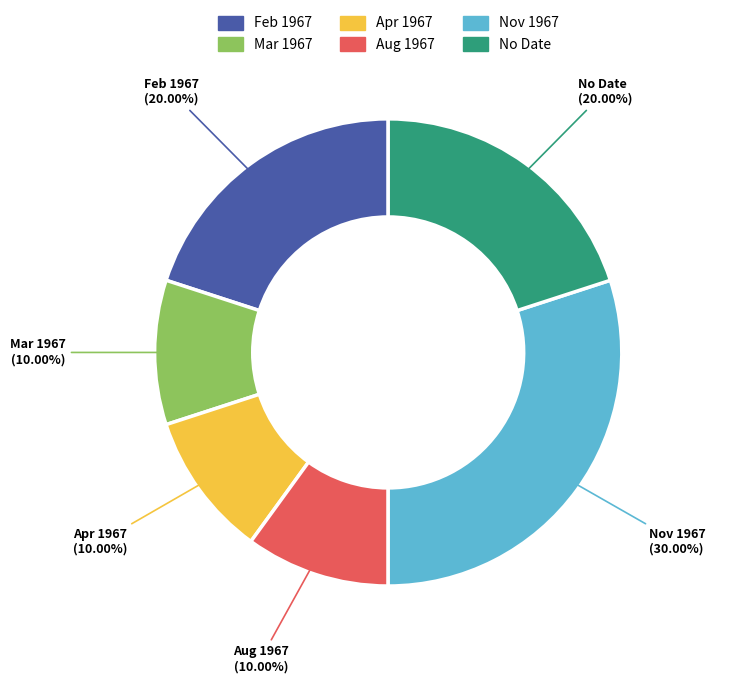

Is there a majority slice in this chart?

No